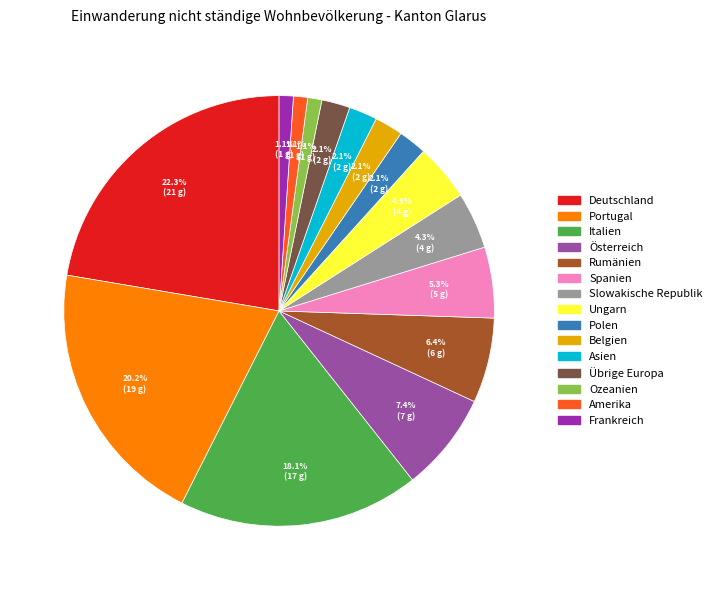

To the nearest percent, what portion does Ozeanien represent?

1%